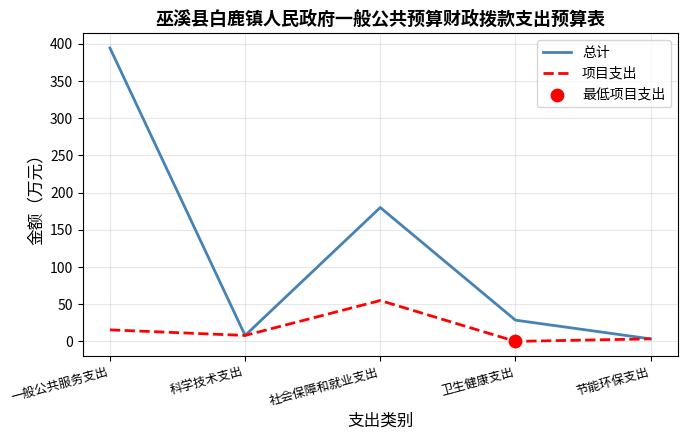

Which series has the widest spread of values?

总计